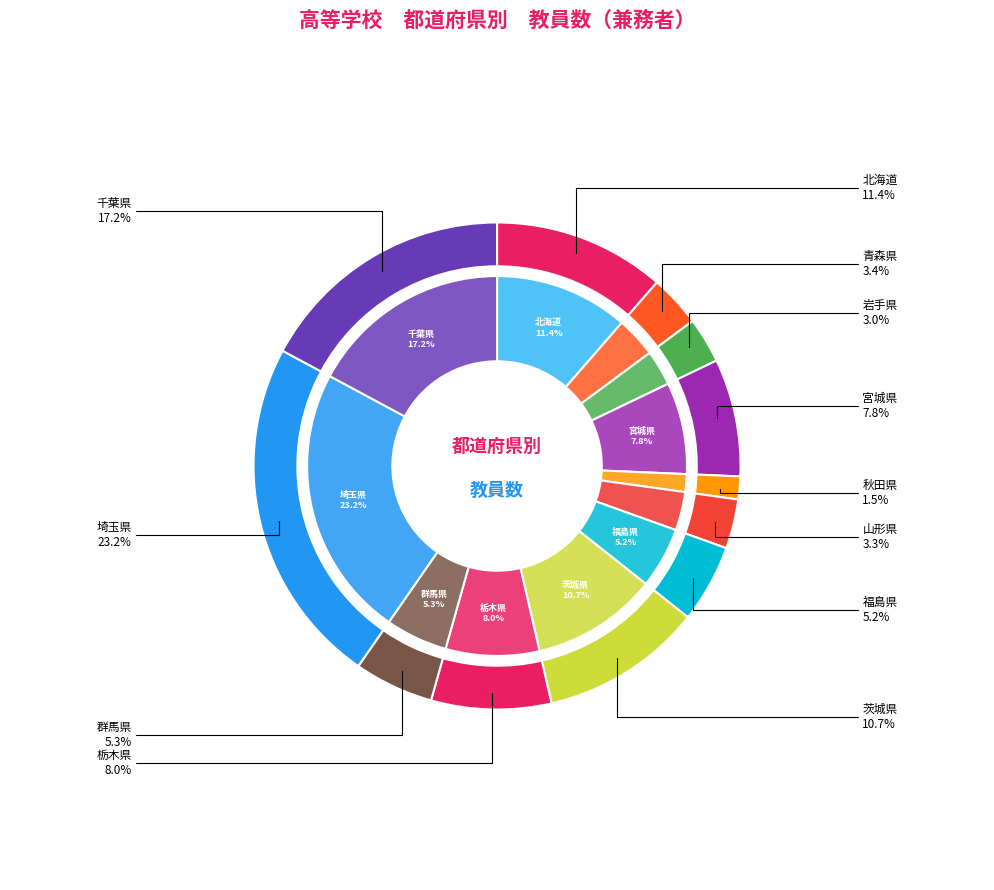

The 福島県 slice represents 1% of the pie. True or false?

False